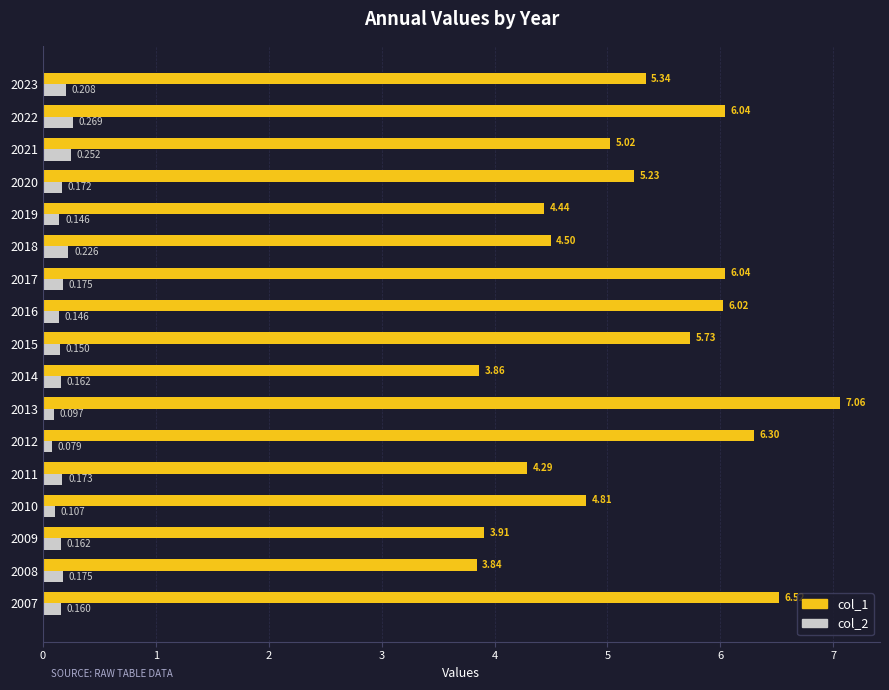

Is the value of col_1 at 2010 greater than the value of col_2 at 2022?

Yes